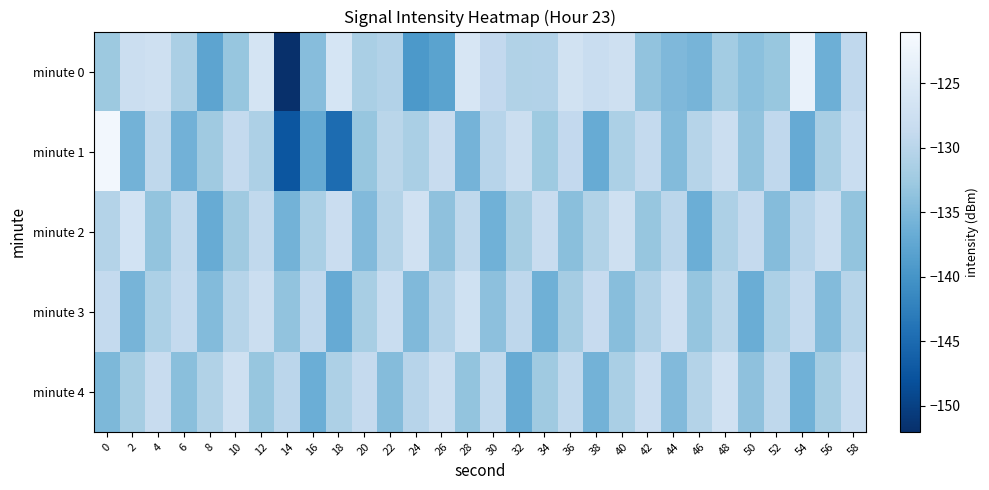

At 2, list the series in order from largest to smallest.

minute 2, minute 0, minute 4, minute 3, minute 1